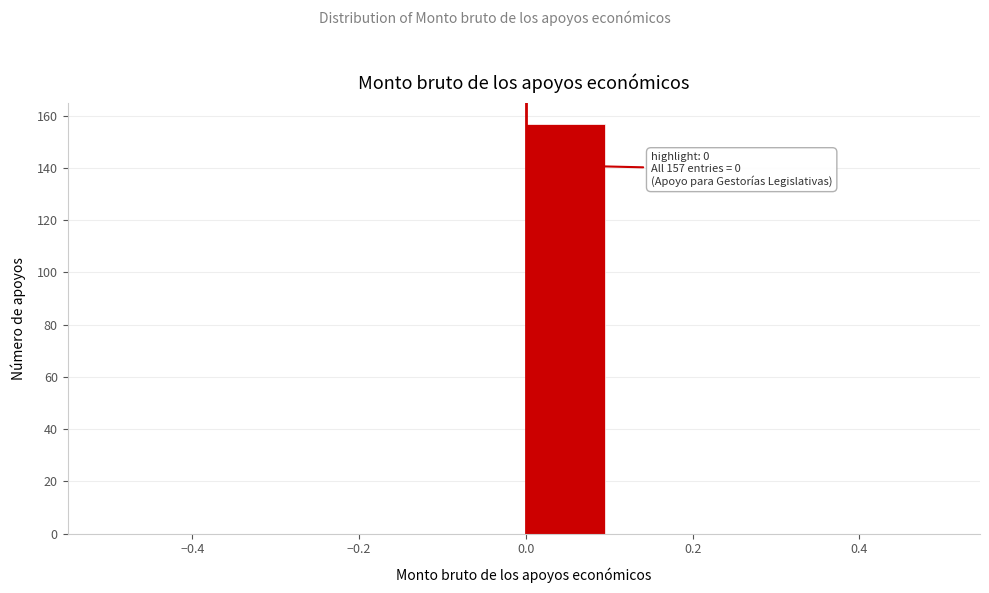

Over which range of the x-axis is the bar tallest?

0.0 to 0.1